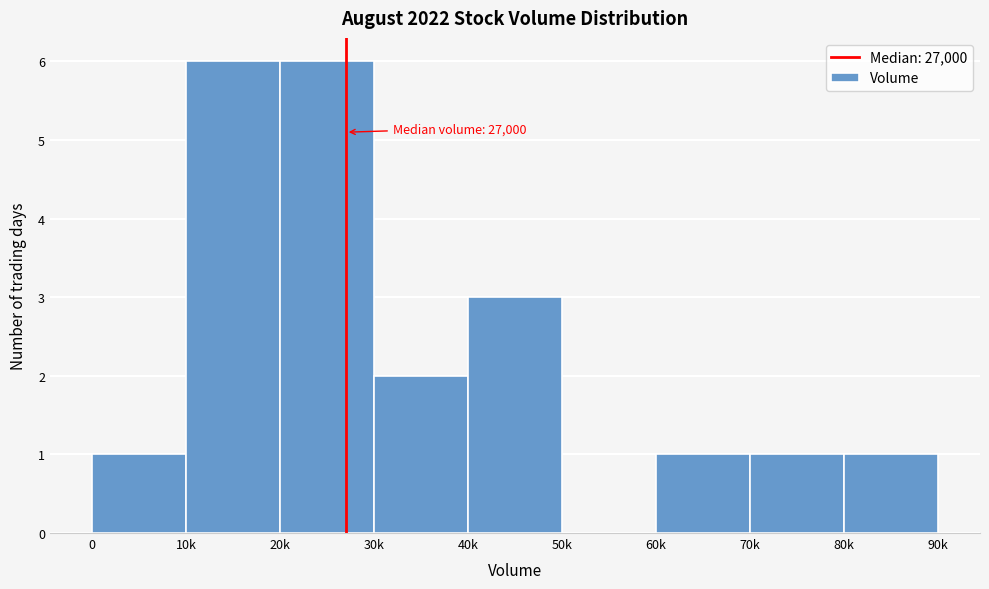

Reading left to right, what are all the values shown in this chart?

0=1	10k=6	20k=6	30k=2	40k=3	50k=0	60k=1	70k=1	80k=1